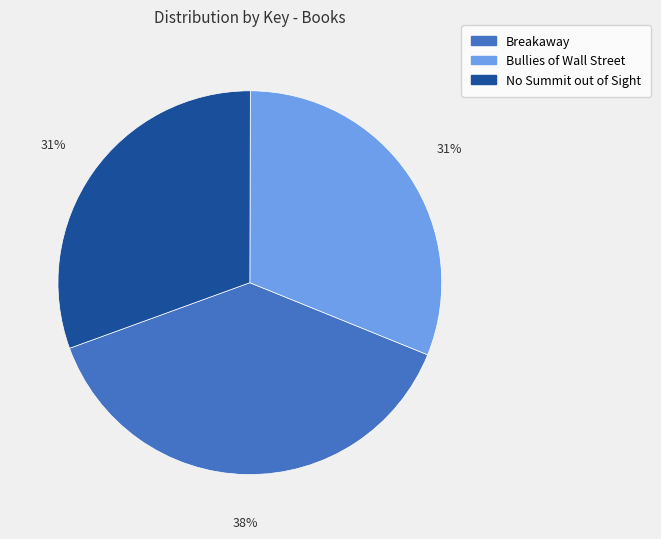

To the nearest percent, what is the average slice percentage?

33%